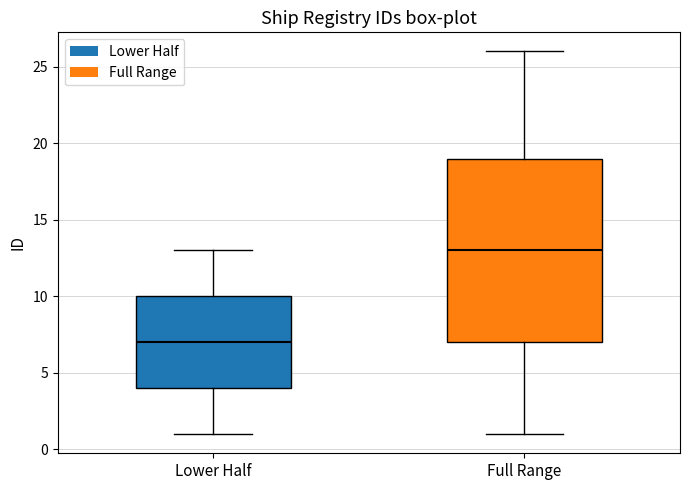

Reading left to right, read every box against the y-axis: the position of its median line, the range the box covers, and the ends of its whiskers. The values are not printed on the chart, so give them approximately, as read against the axis.

Lower Half: median 7, box 4 to 10, whiskers 1 to 13
Full Range: median 13, box 7 to 19, whiskers 1 to 26